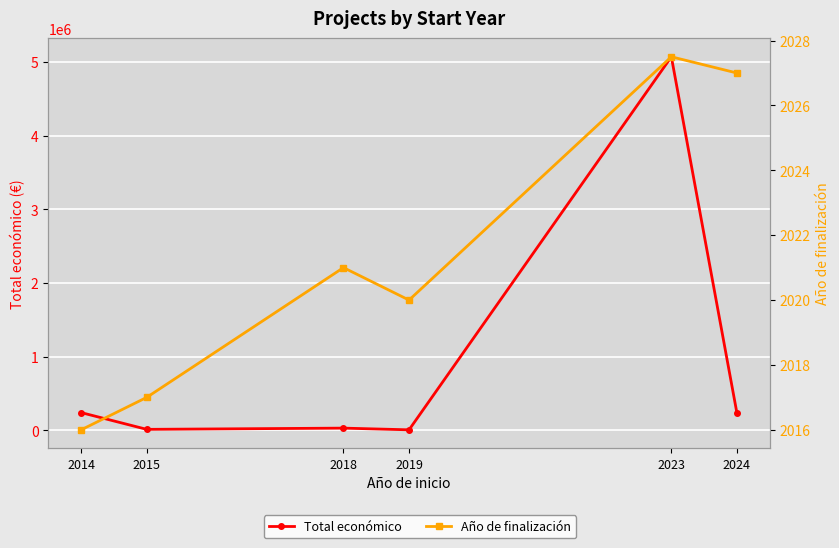

Reading right to left, extract all data points from this chart.

Total económico: 233842.2	5069969.5	7250.5	30244.0	13520.0	241035.0
Año de finalización: 2027.0	2027.5	2020.0	2021.0	2017.0	2016.0